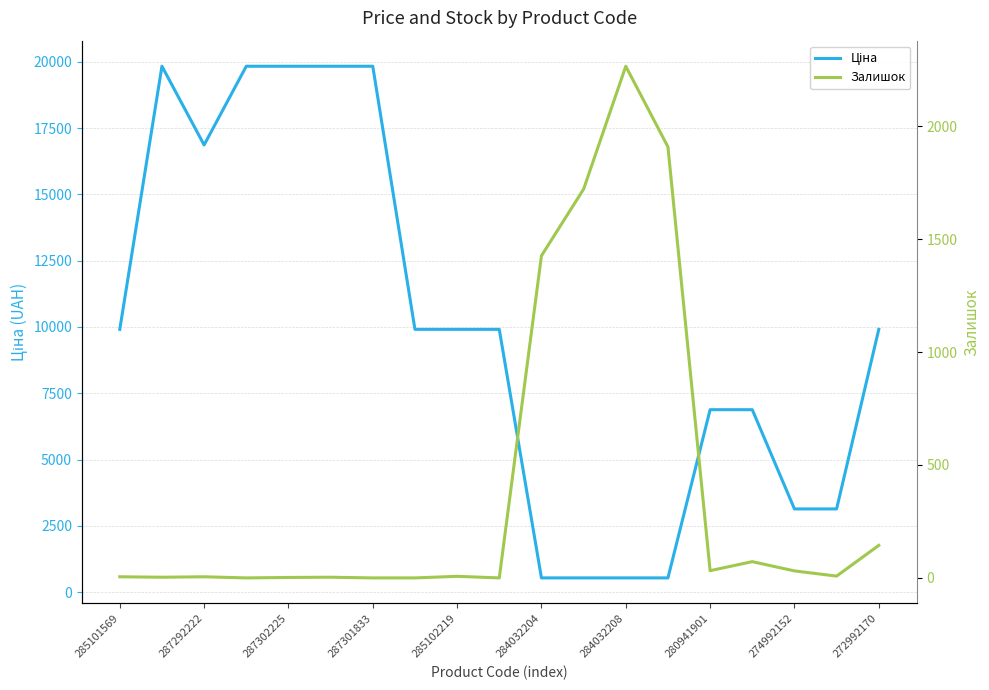

What position from the left is 11?

12